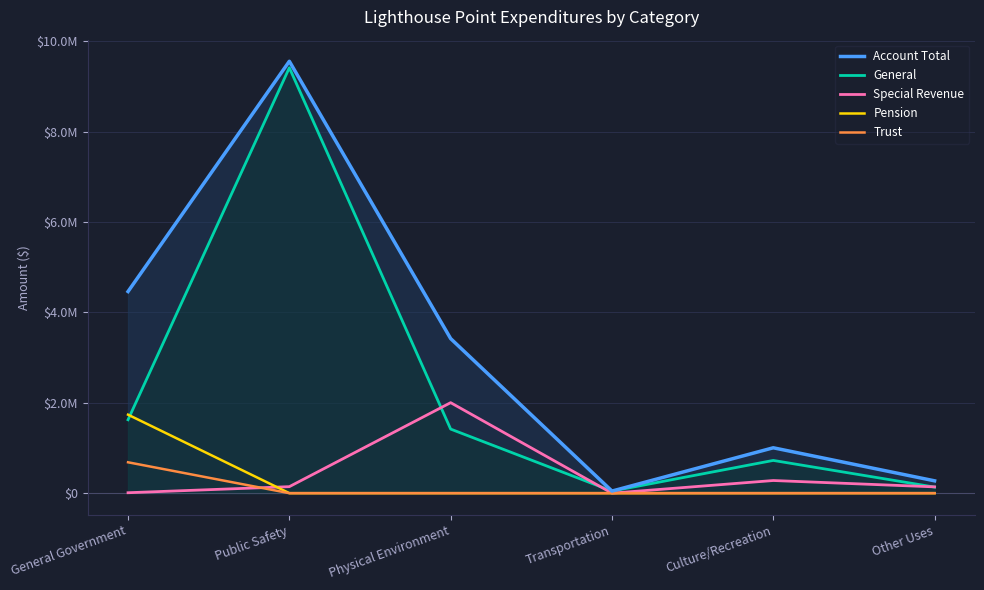

At which label is Special Revenue closest to 1001245?

Culture/Recreation